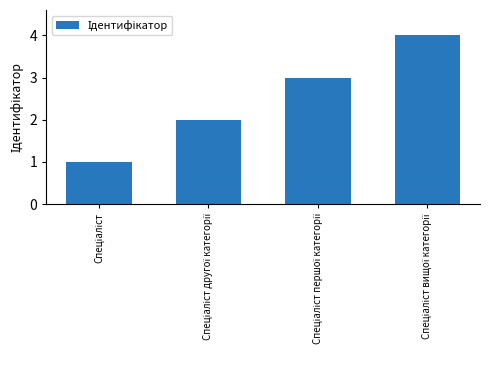

What is the sum of all values?

10